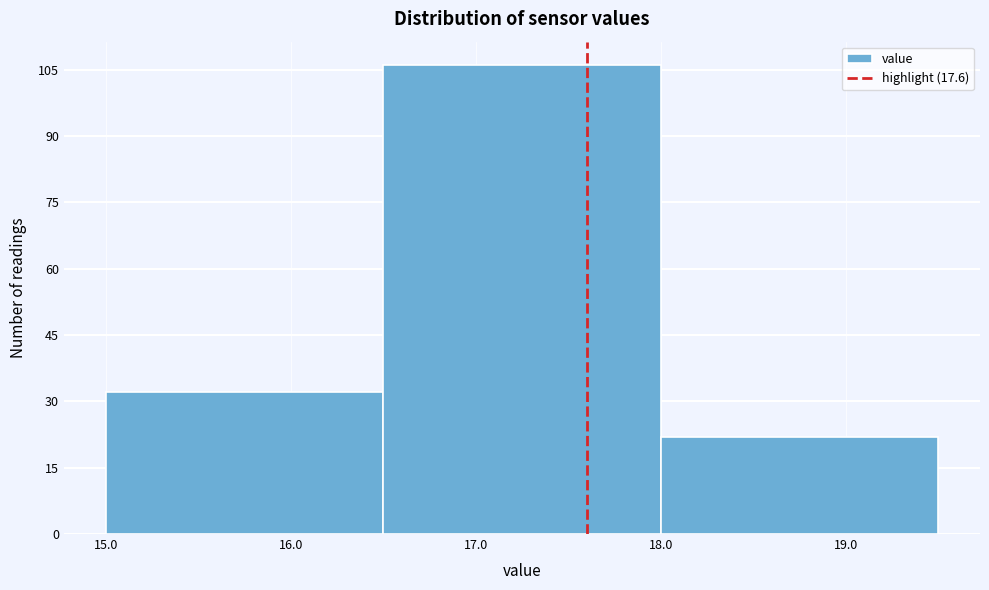

Reading left to right, list every bar in this chart as the range it spans on the x-axis followed by its height. The values are not printed on the chart, so give them approximately, as read against the axis.

15.0 to 16.5: 32
16.5 to 18.0: 106
18.0 to 19.5: 22